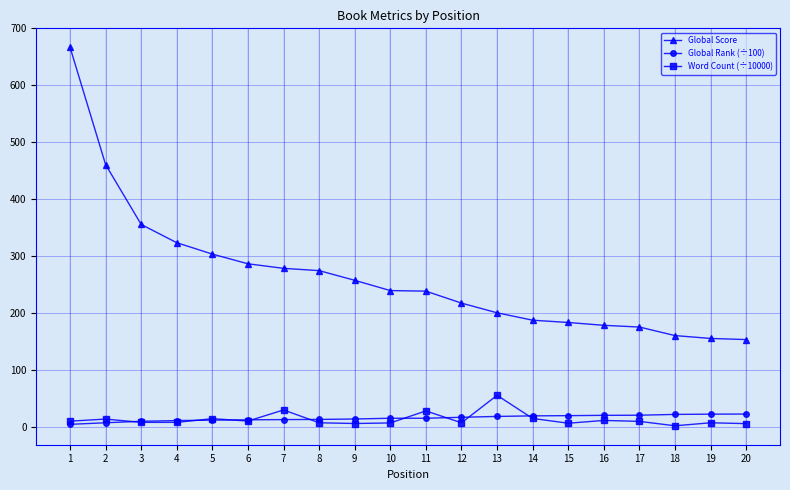

The Global Score series shows 90.2 at 20. True or false?

False